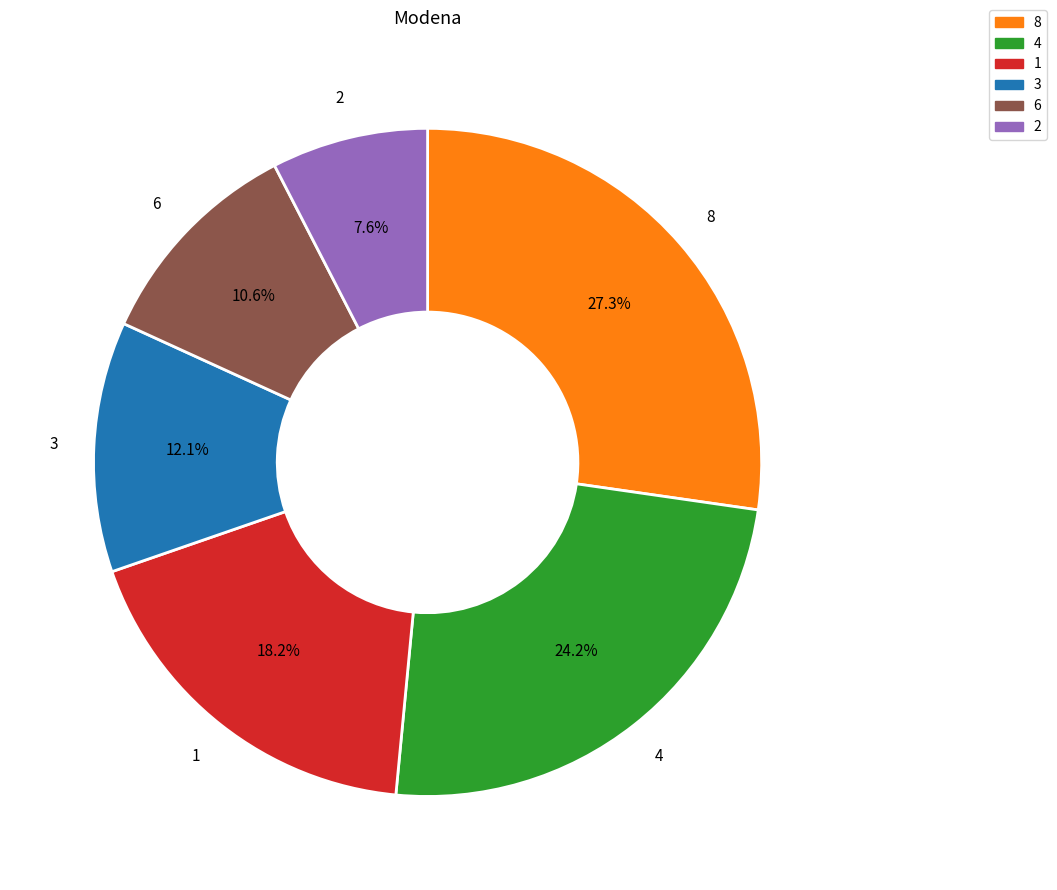

Is there any slice that represents more than half of the pie?

No